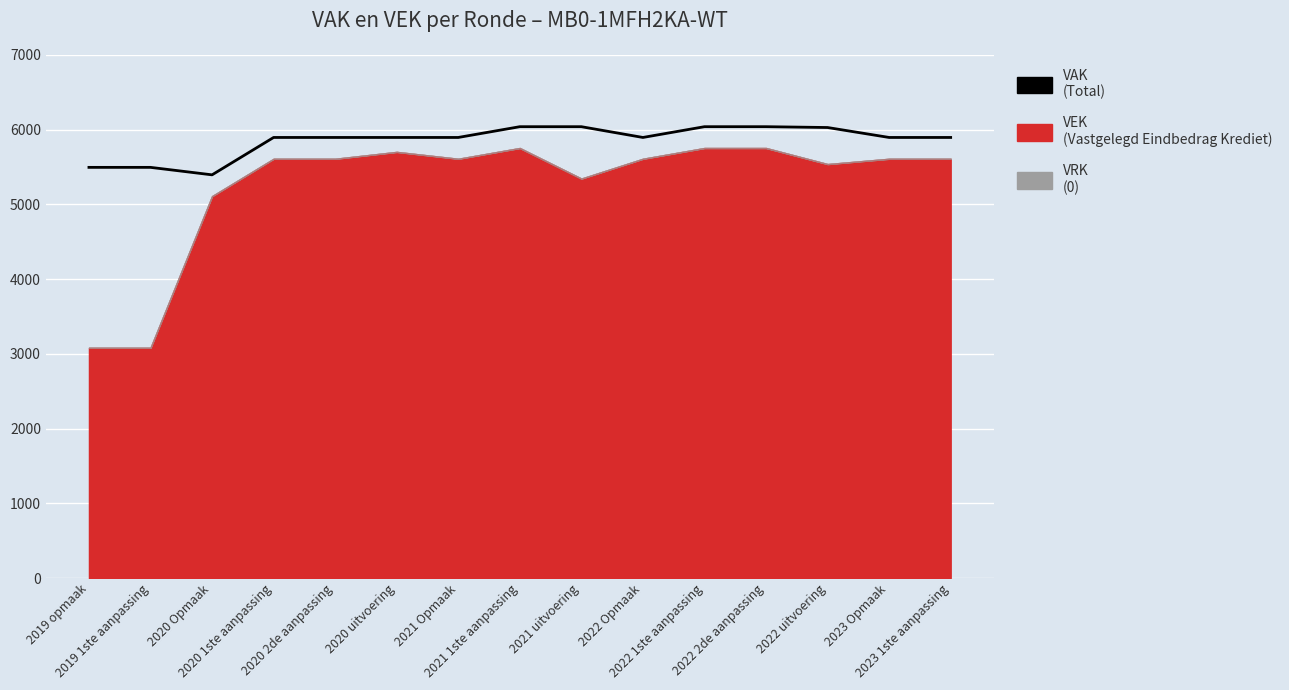

What is the average value?

5855